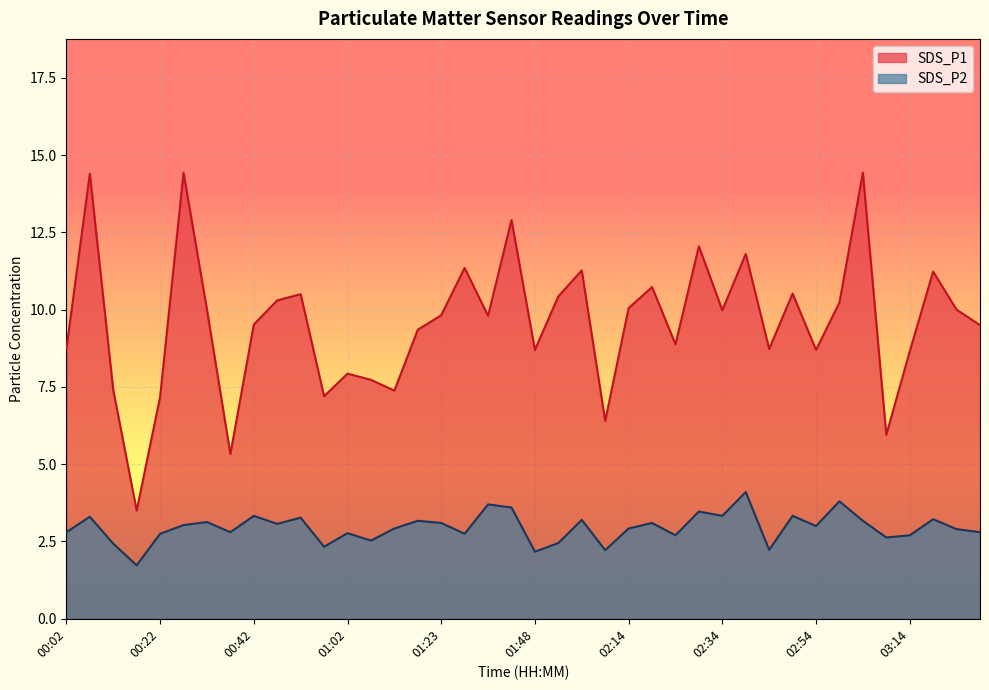

What is the difference between the maximum and minimum values in the SDS_P1 series?

10.9